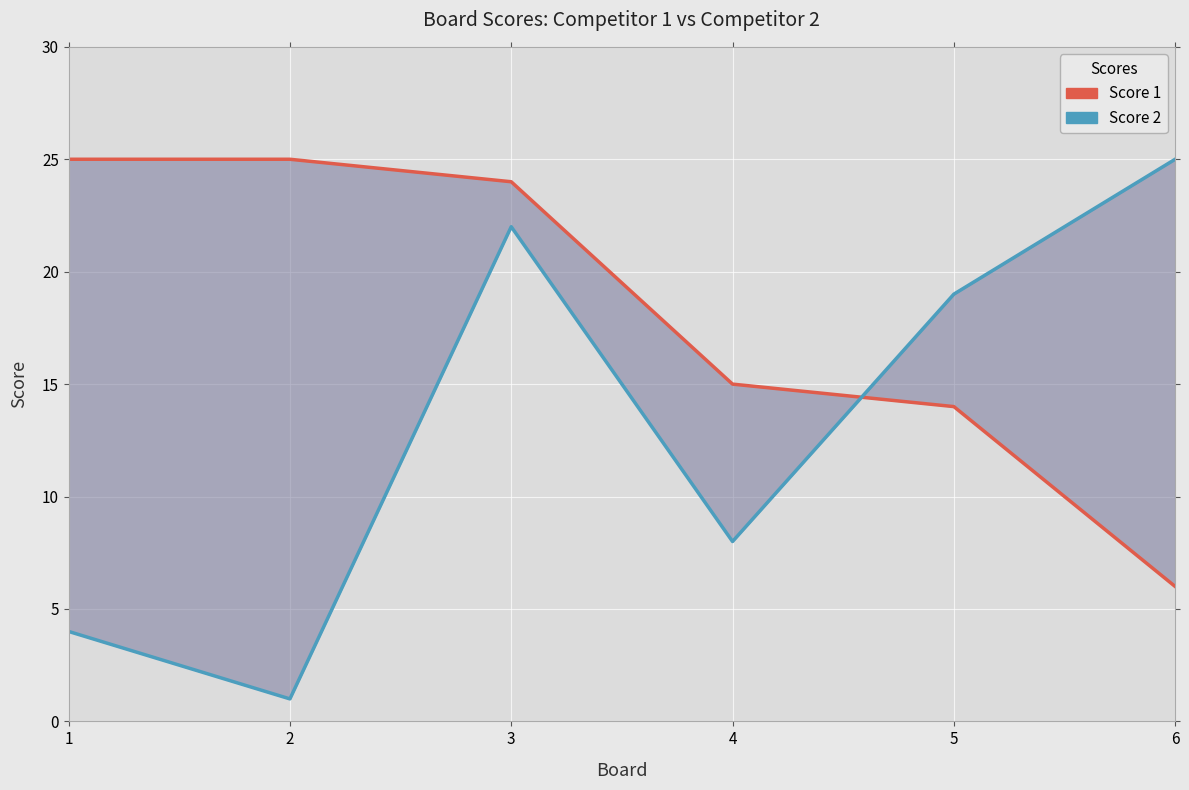

What value does the Score 1 series have at 2, to the nearest 10?

20